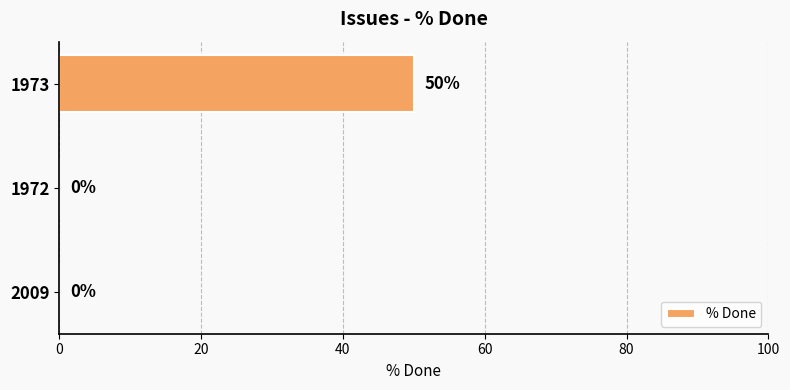

What is the maximum value shown in the chart?

50